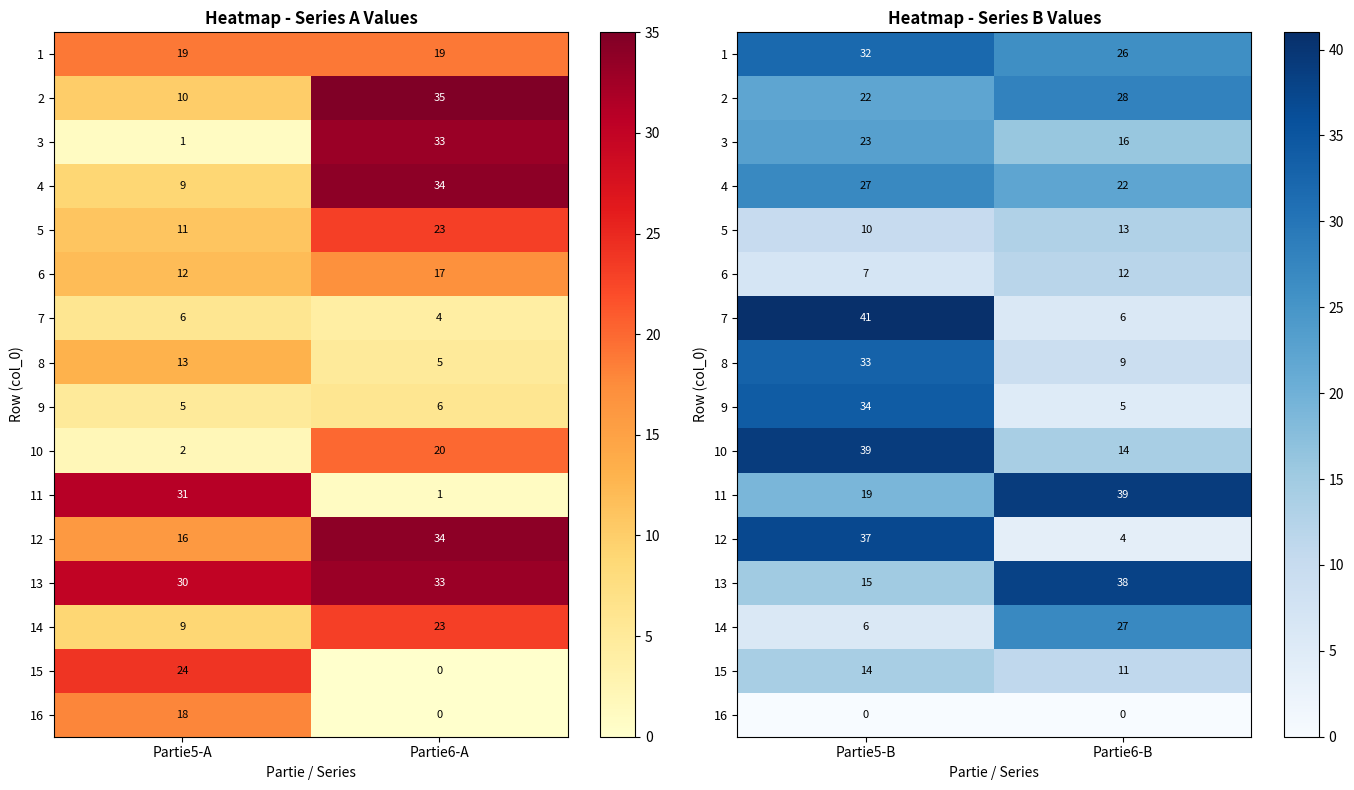

At which label does 5 reach its minimum?

Partie5-B